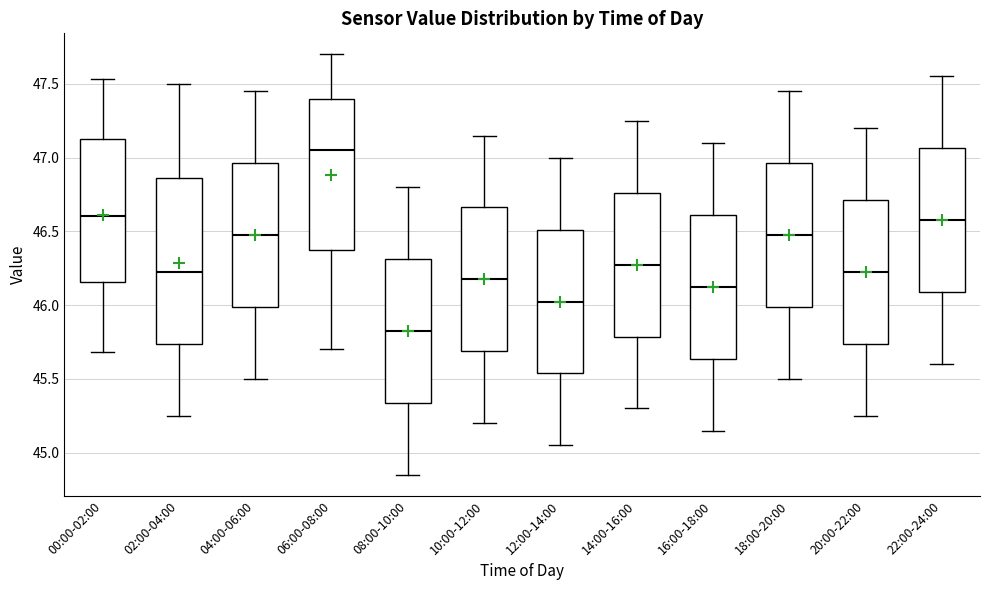

Comparing the boxes themselves (not the whiskers), which one is the tallest?

02:00-04:00